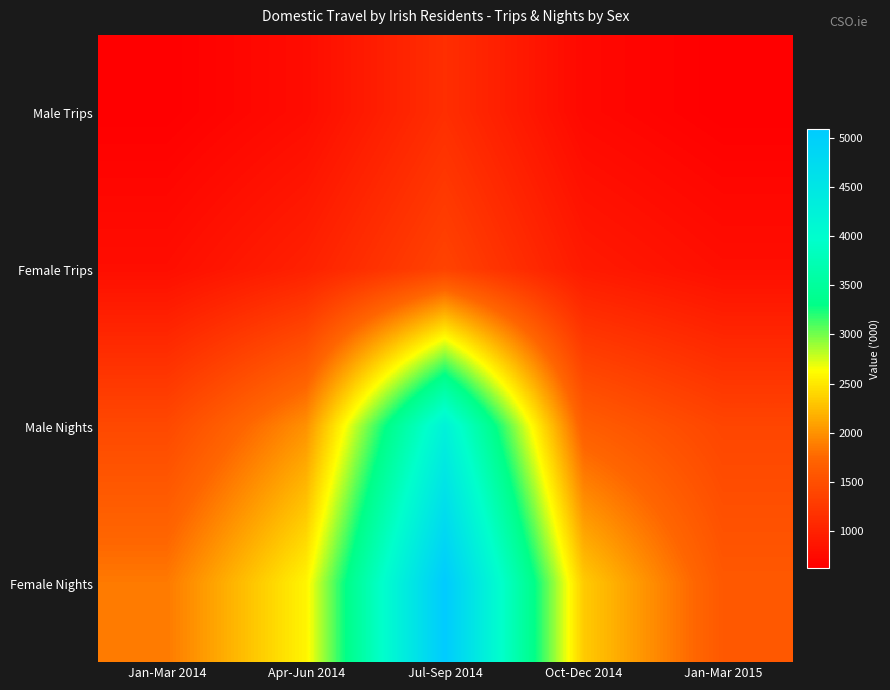

Reading left to right, extract all data points from this chart.

Male Trips: Jan-Mar 2014=632.1	Apr-Jun 2014=771.6	Jul-Sep 2014=1140.4	Oct-Dec 2014=729.5	Jan-Mar 2015=630.0
Female Trips: Jan-Mar 2014=791.9	Apr-Jun 2014=998.1	Jul-Sep 2014=1367.2	Oct-Dec 2014=923.5	Jan-Mar 2015=797.1
Male Nights: Jan-Mar 2014=1429.8	Apr-Jun 2014=2000.1	Jul-Sep 2014=4245.5	Oct-Dec 2014=1657.8	Jan-Mar 2015=1395.2
Female Nights: Jan-Mar 2014=1868.0	Apr-Jun 2014=2580.3	Jul-Sep 2014=5085.4	Oct-Dec 2014=2337.4	Jan-Mar 2015=1603.2